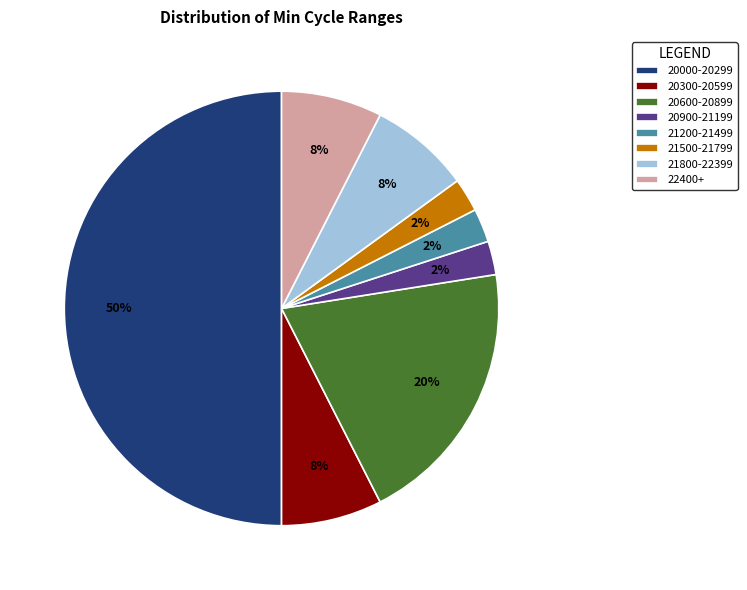

Which has a higher value, 20900-21199 or 20000-20299?

20000-20299